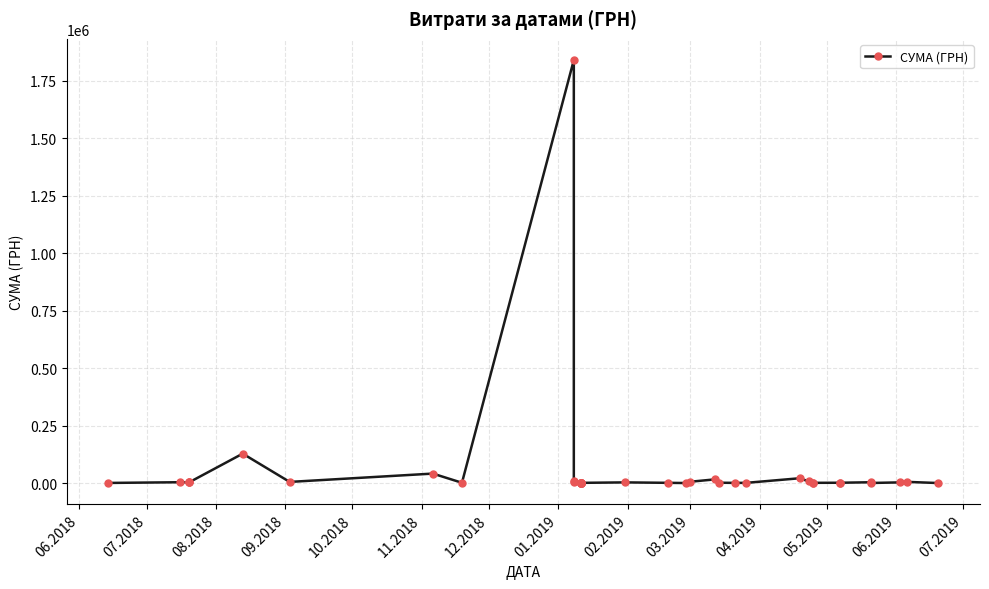

True or false: the data shows 1682.3 at 22.

False